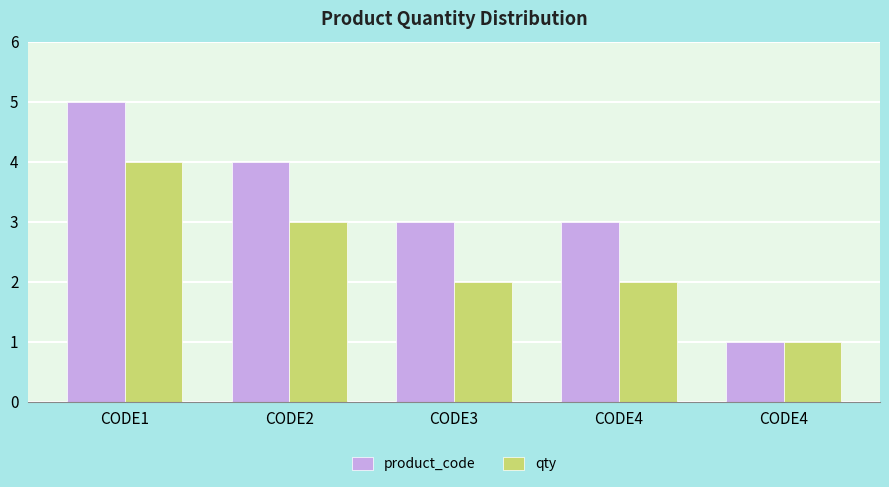

Does the chart contain stacked bars?

No